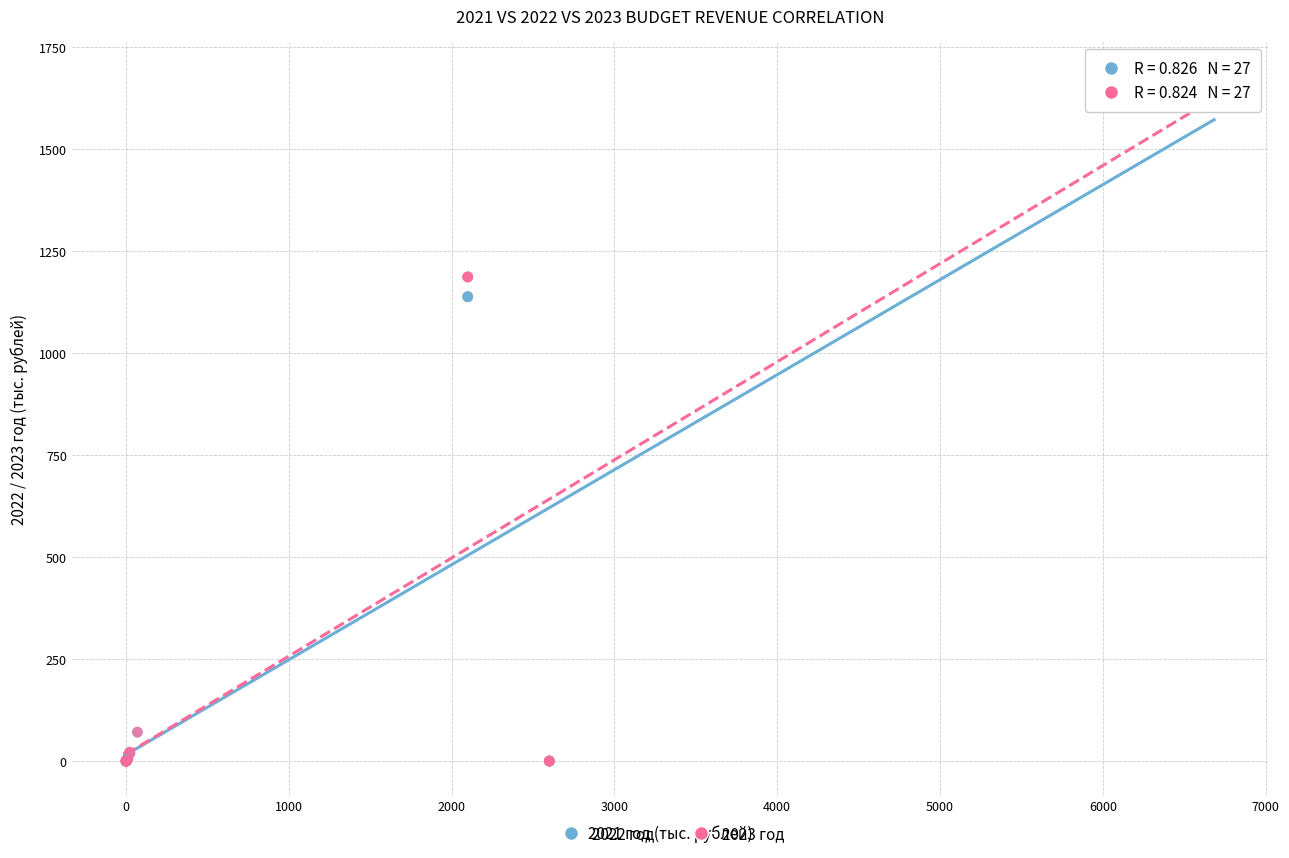

What are all the series names shown in the legend?

2022 год, 2023 год